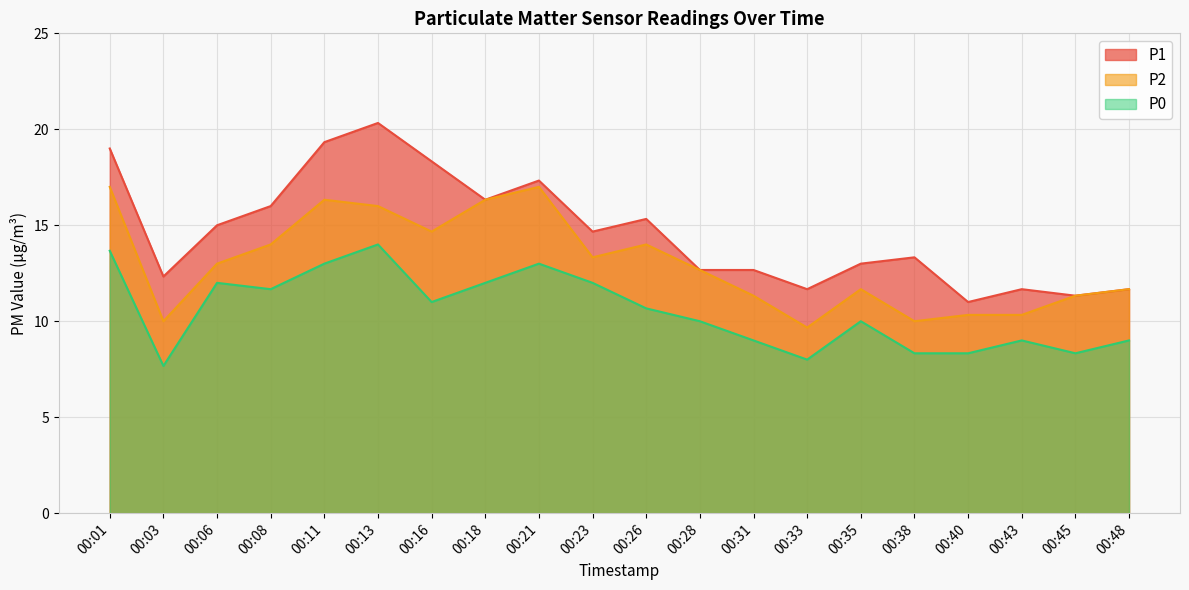

The value of P1 at 00:26 is 15.3. True or false?

True